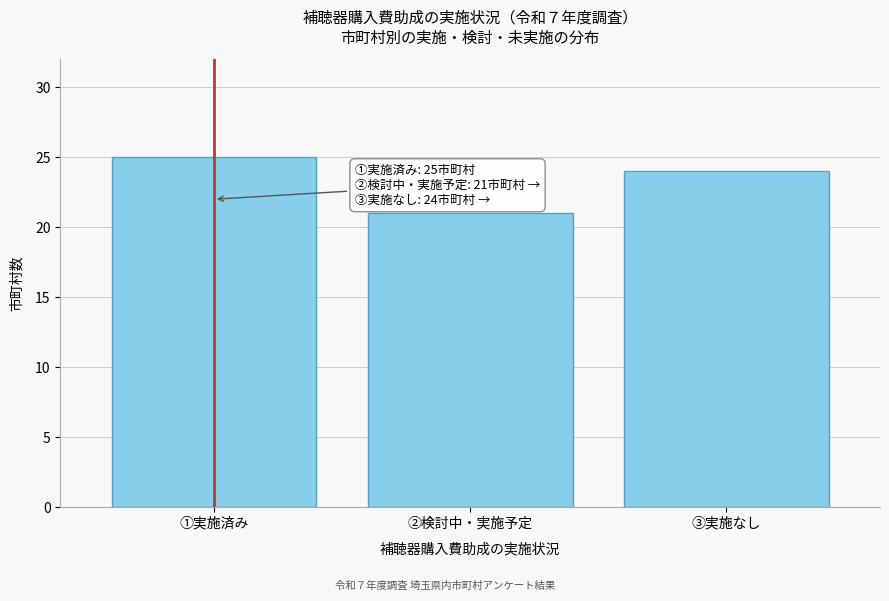

Reading left to right, extract all data points from this chart.

①実施済み=25	②検討中・実施予定=21	③実施なし=24